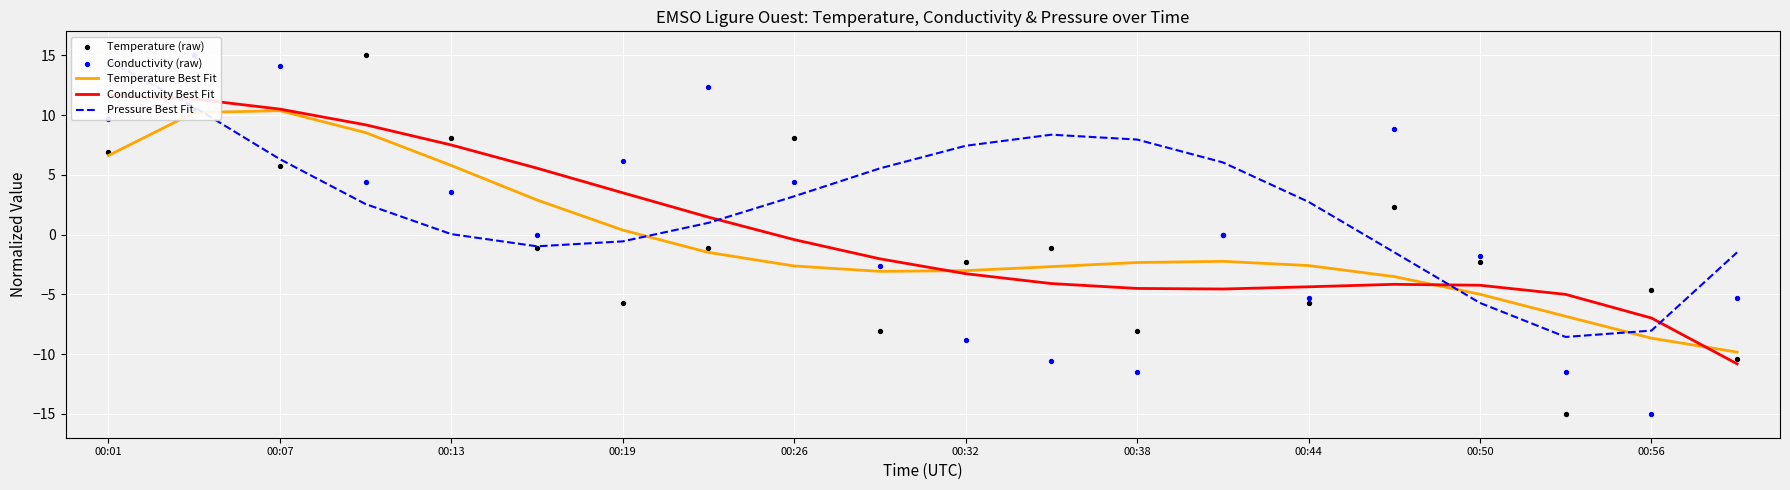

At how many categories does at least one series exceed 0?

16